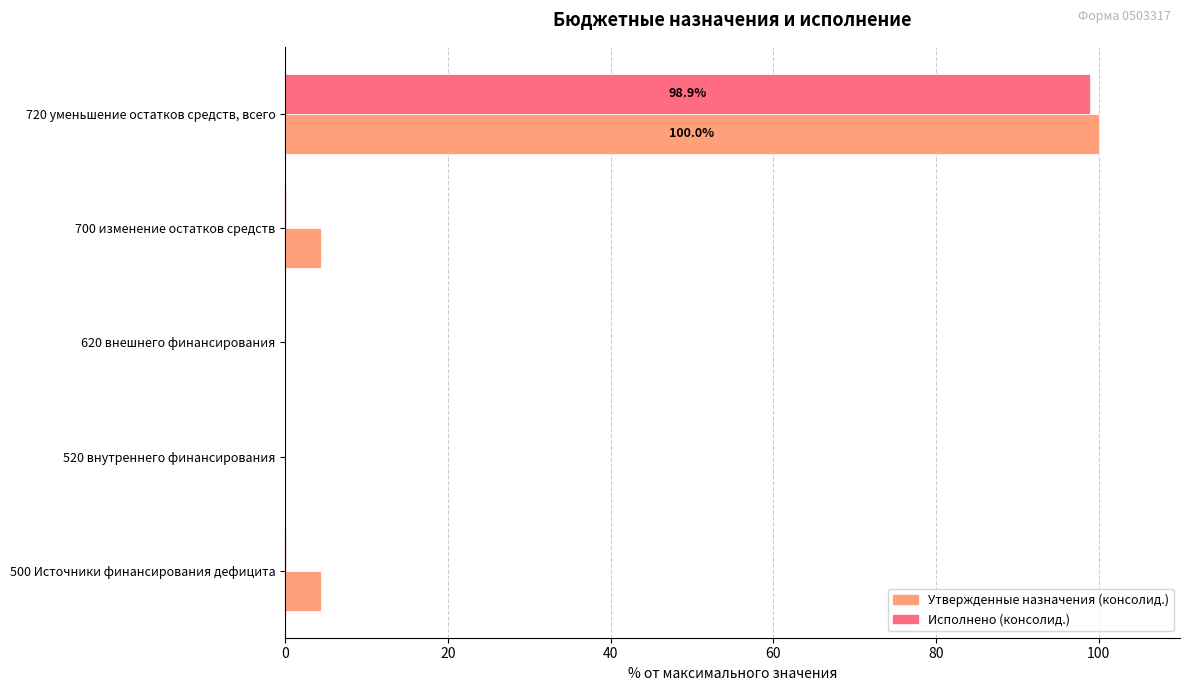

What is the average value of the Исполнено (консолид.) series?

19.8